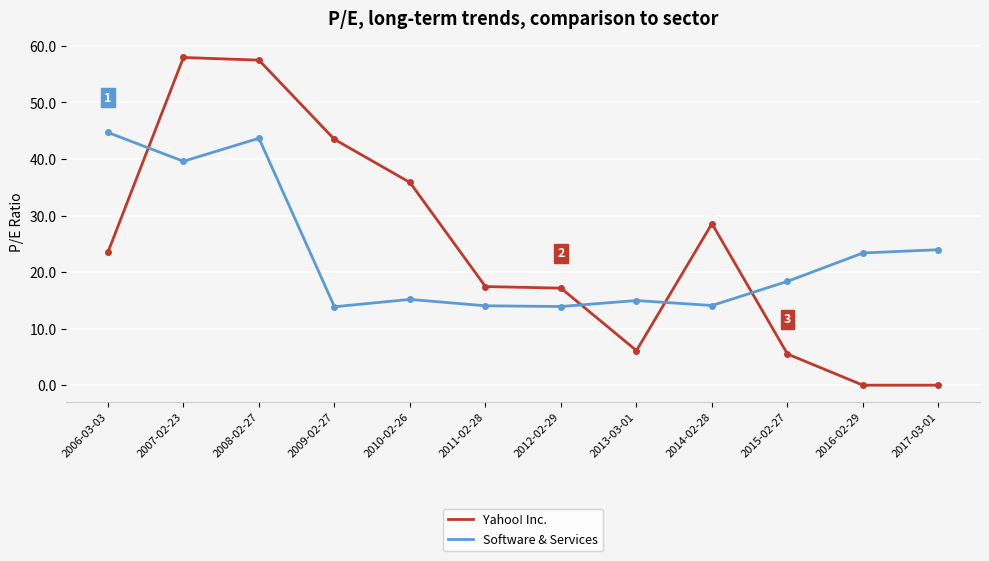

At 2017-03-01, list the series in order from largest to smallest.

Software & Services, Yahoo! Inc.